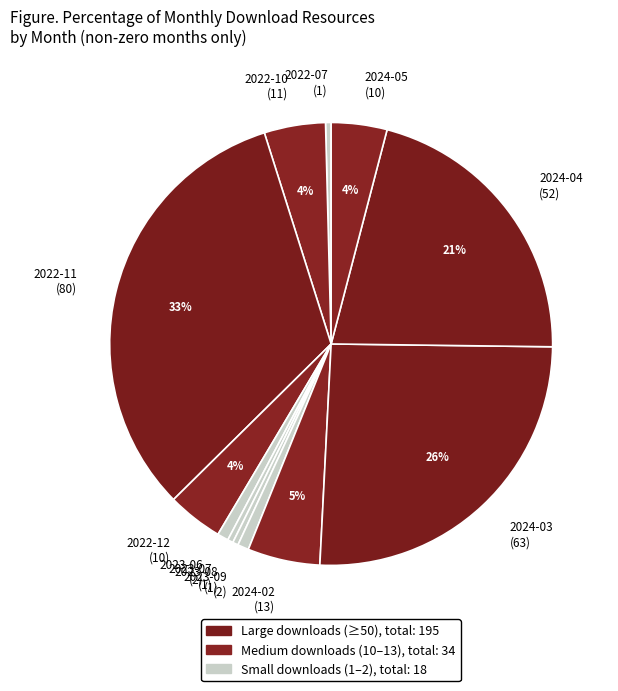

To the nearest percent, what is the combined percentage of 2023-06 (2) and 2024-02 (13)?

6%